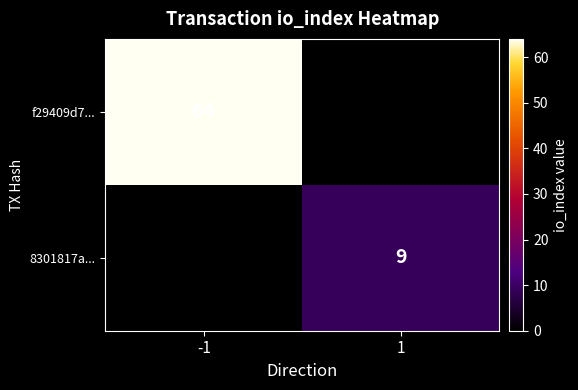

The 8301817a... series shows 13 at 1. True or false?

False